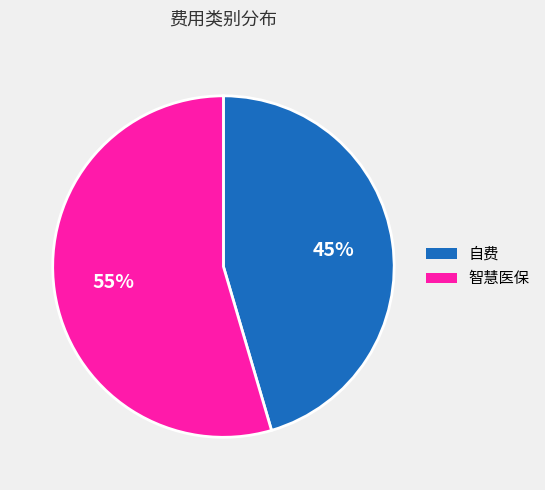

To the nearest percent, what is the combined percentage of 自费 and 智慧医保?

100%